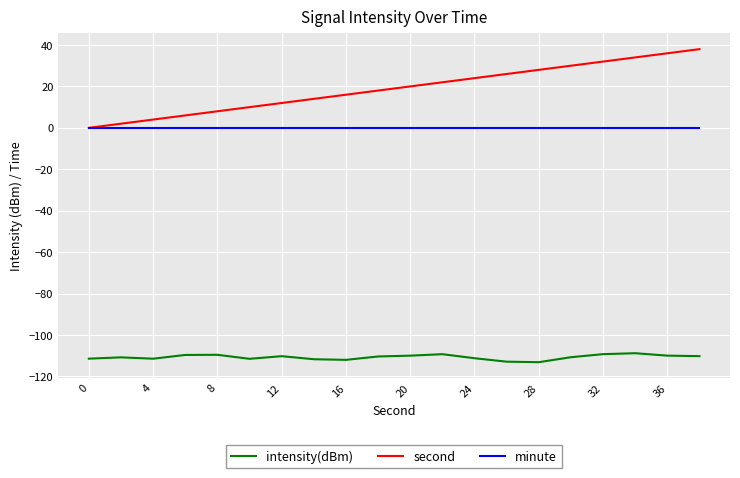

Which series has the largest total across all categories?

second